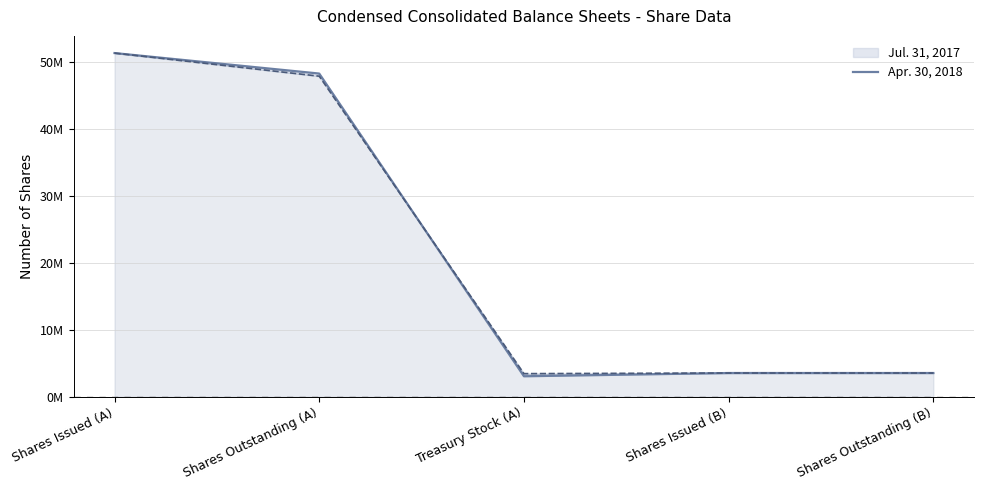

The chart shows a value of 51261487 at Shares Issued (A). True or false?

True